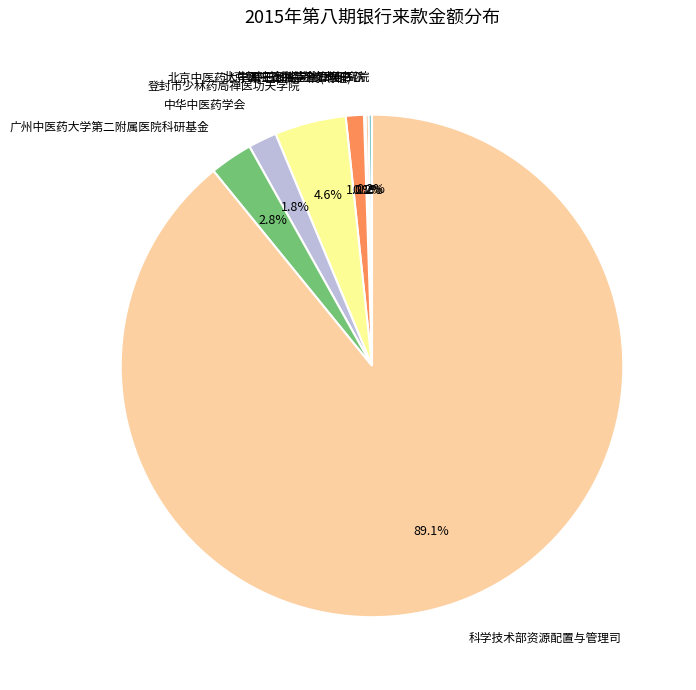

Which category accounts for the majority?

科学技术部资源配置与管理司